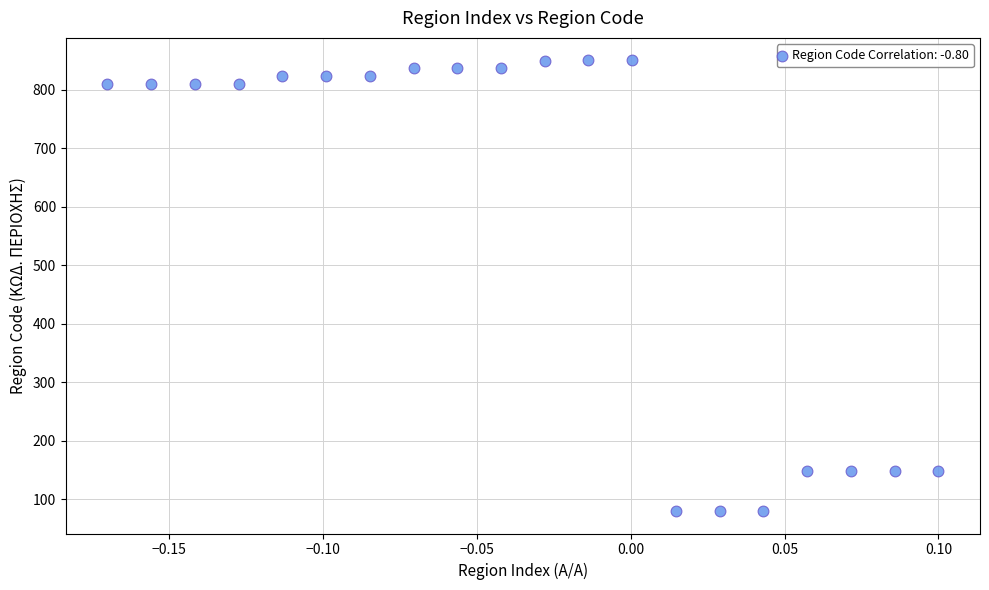

What is the range of Y values (max minus min)?

770.0